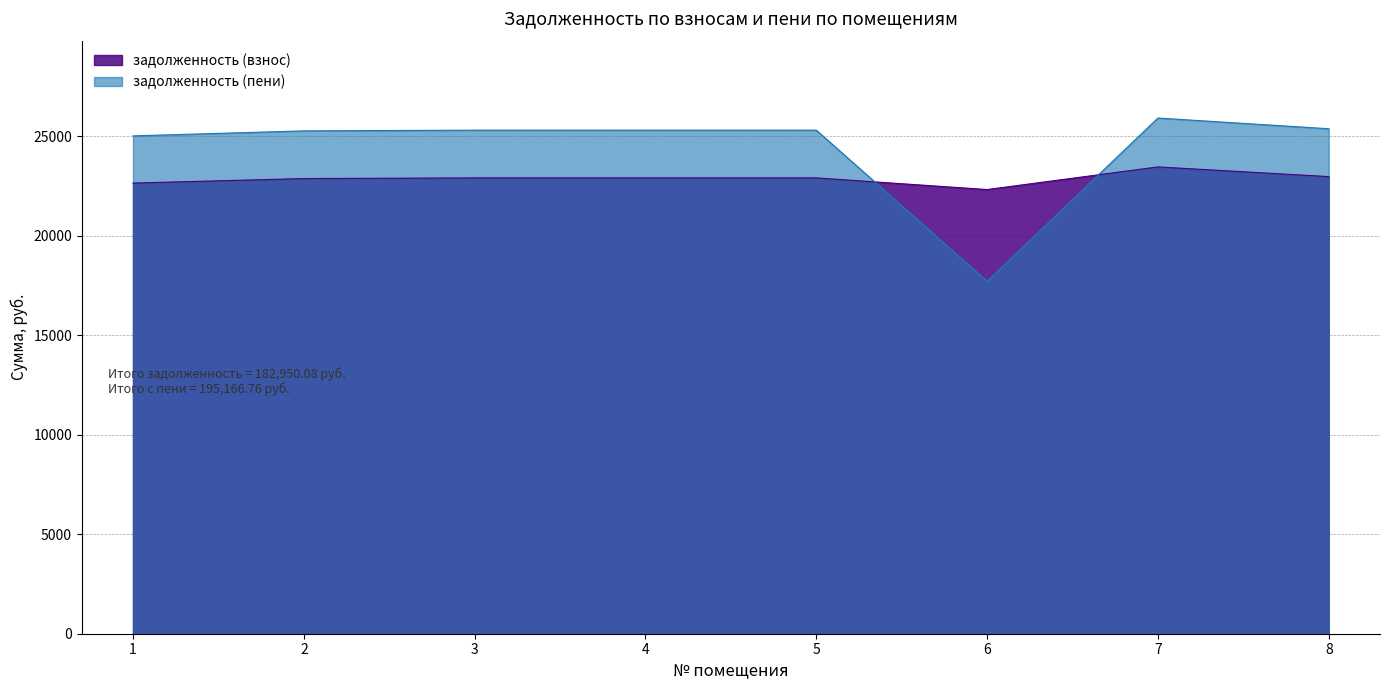

What is the average value of the задолженность (взнос) series?

22868.8